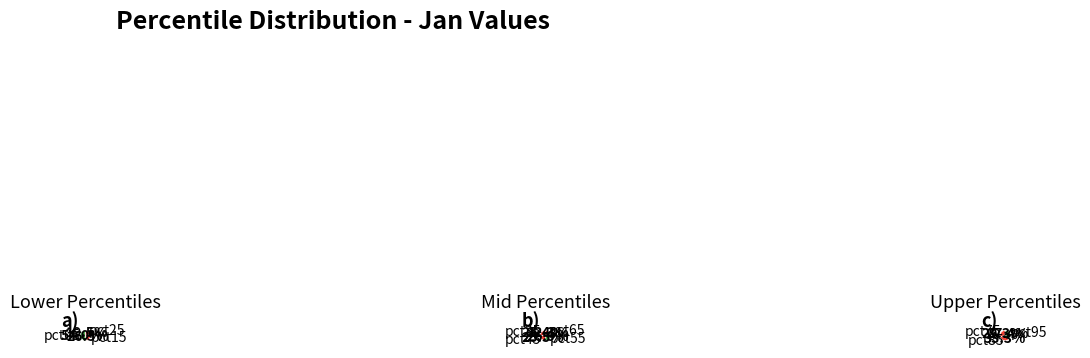

The pct15 slice represents 25% of the pie. True or false?

False